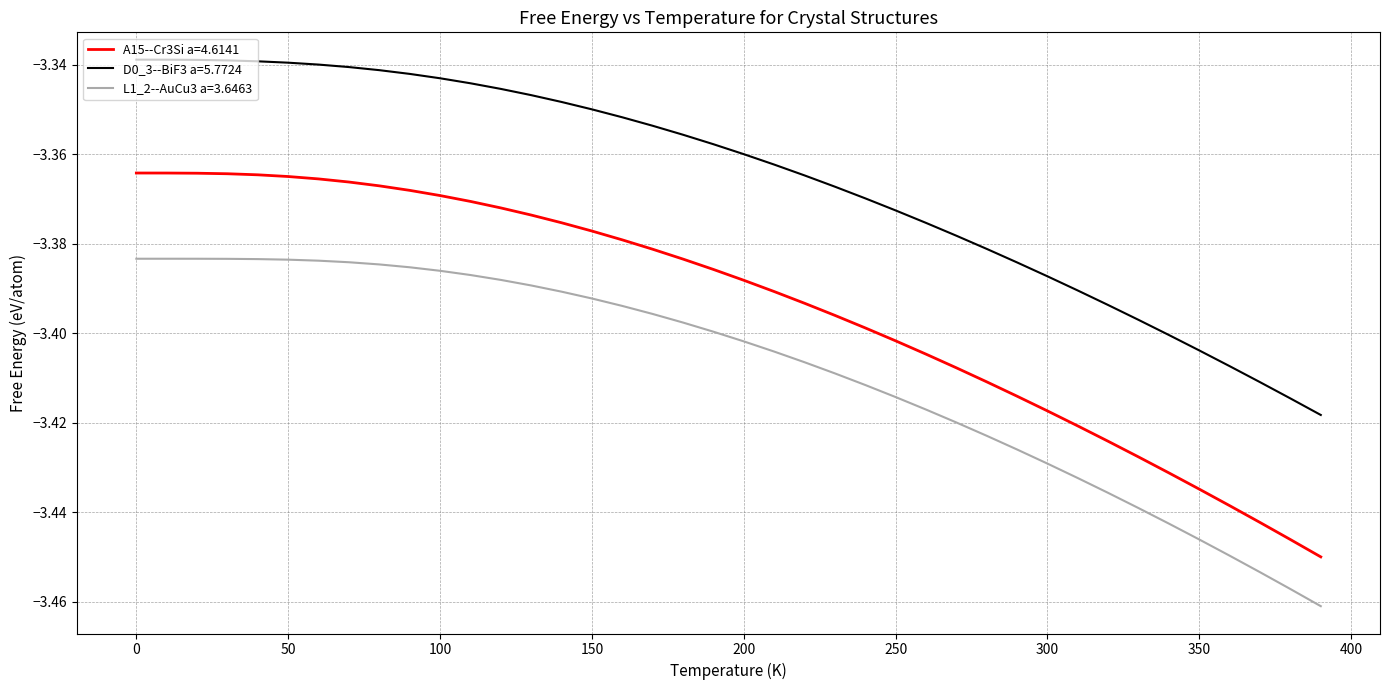

Which series has the largest total across all categories?

D0_3--BiF3 a=5.7724